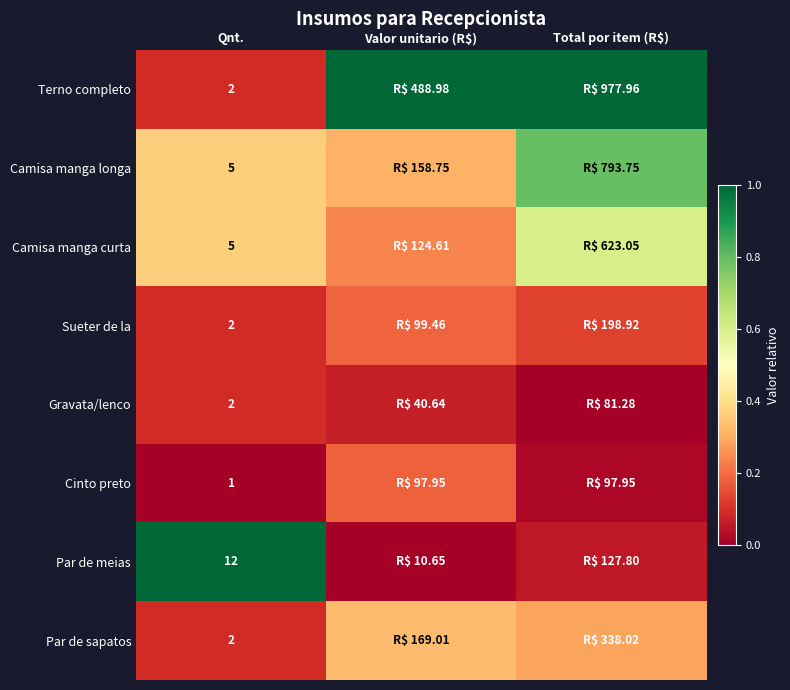

Count the Gravata/lenco values in the range 0 to 1.

3